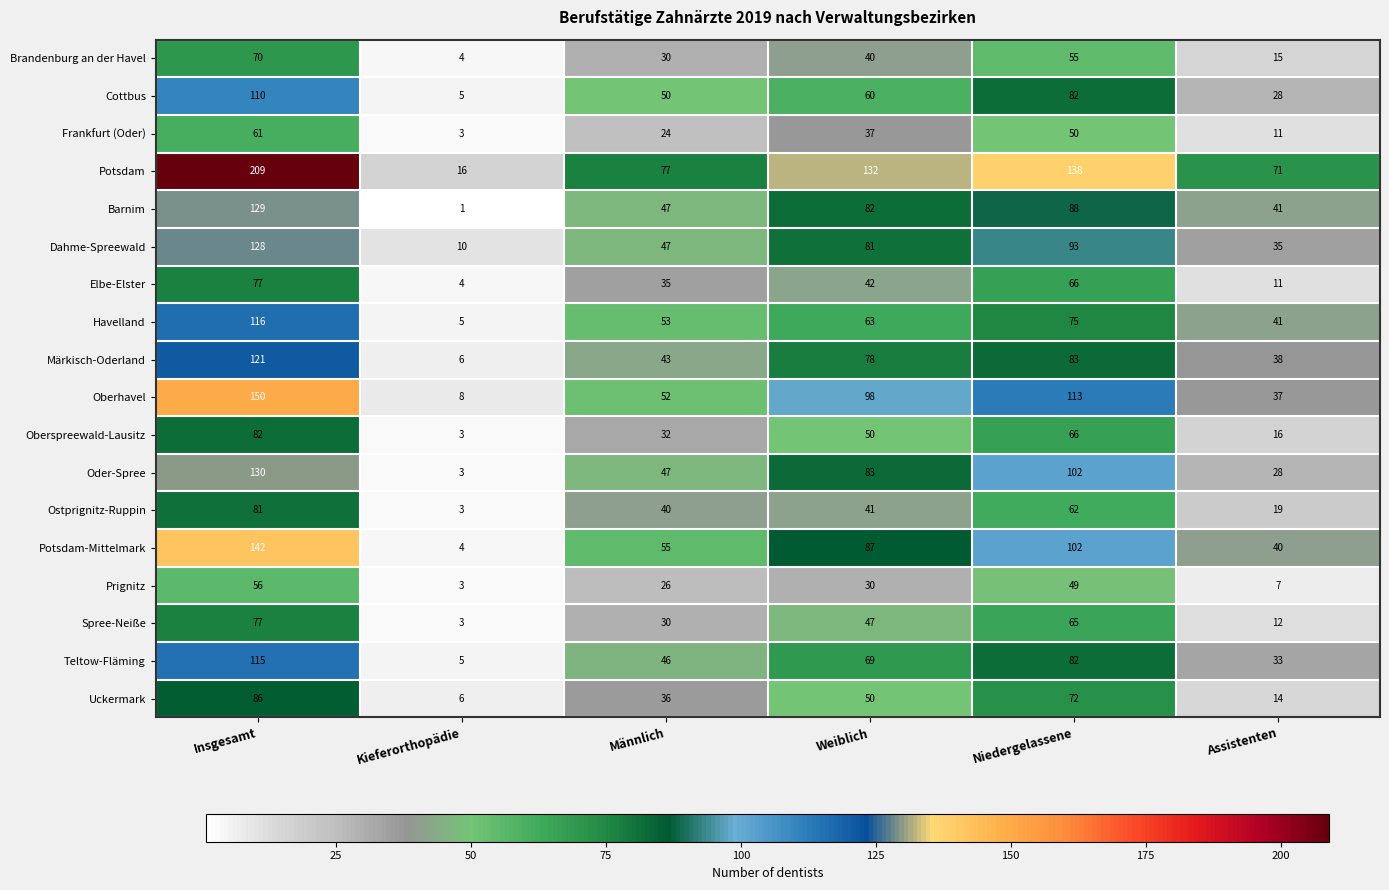

The Oberhavel series shows 37 at Assistenten. True or false?

True